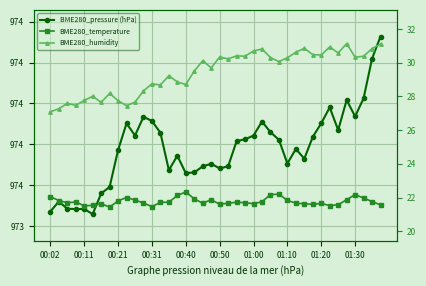

What are all the series names shown in the legend?

BME280_pressure (hPa), BME280_temperature, BME280_humidity